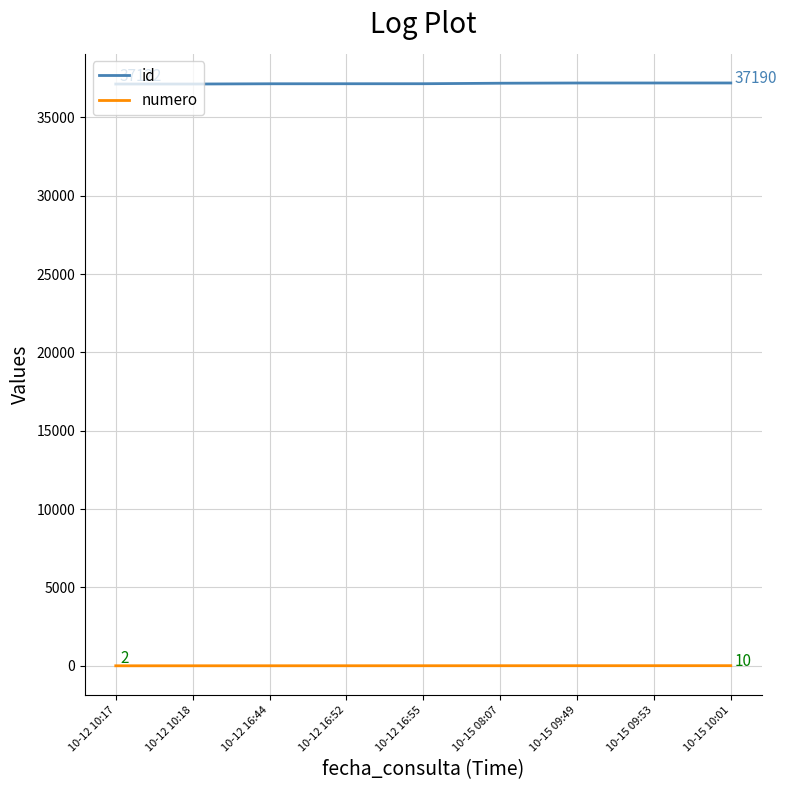

List the series in order of their overall mean, highest first.

id, numero